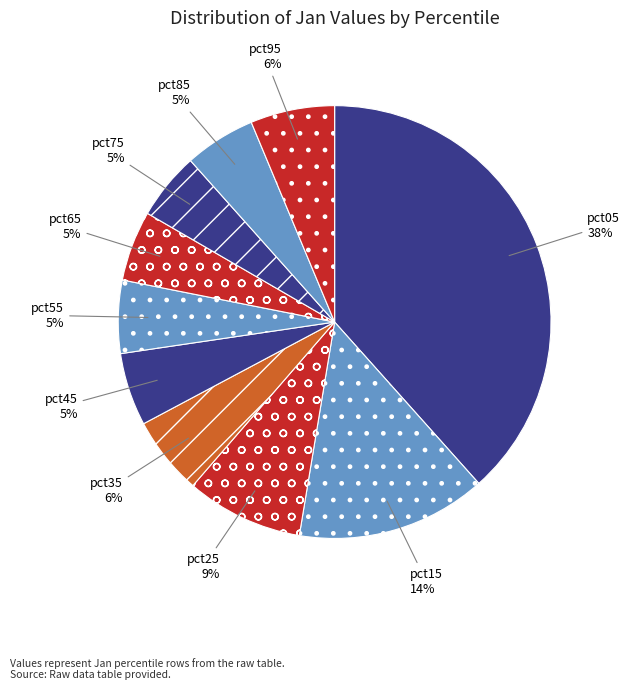

Does any single category account for the majority?

No